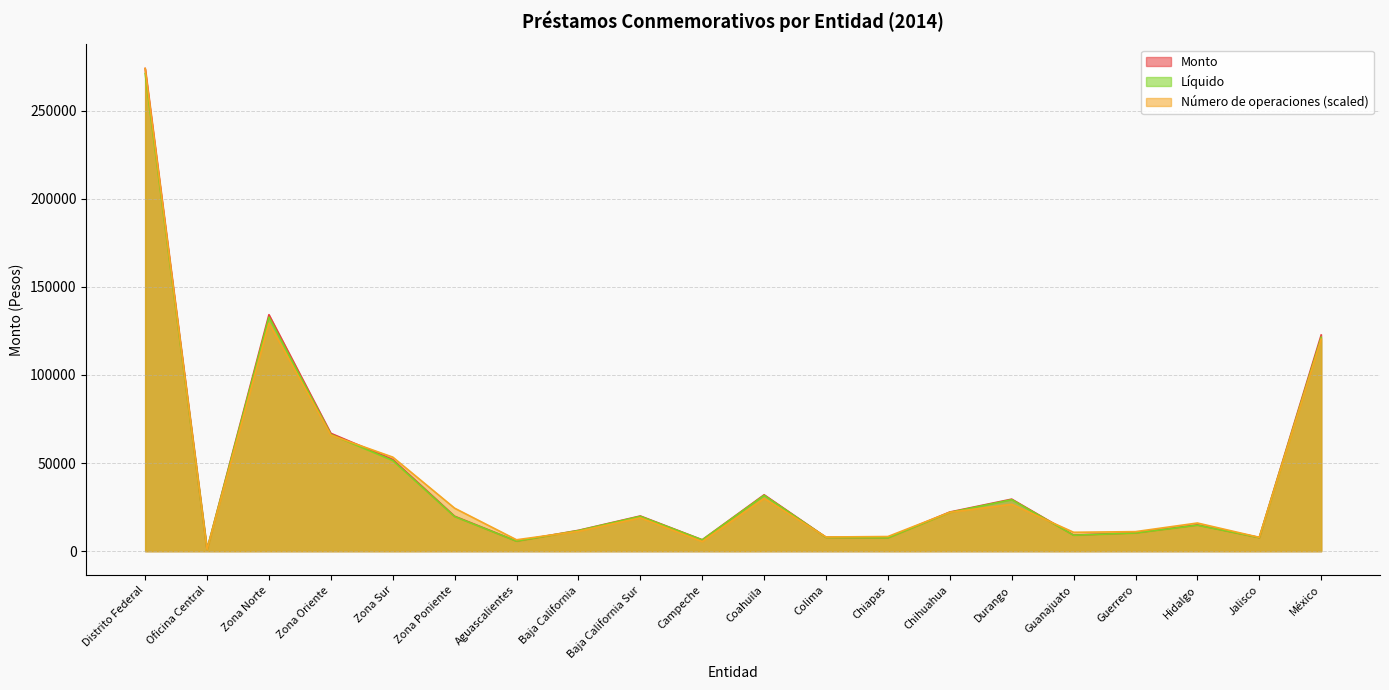

Which category has the highest value across all series?

Distrito Federal